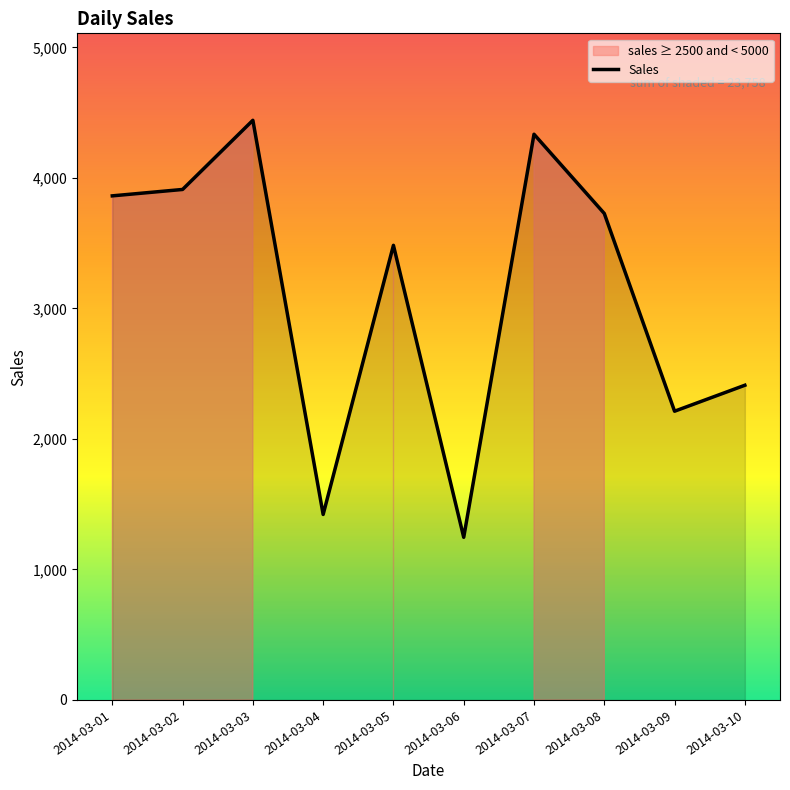

Reading left to right, list all the values displayed in this chart.

2014-03-01=3862	2014-03-02=3911	2014-03-03=4441	2014-03-04=1421	2014-03-05=3483	2014-03-06=1246	2014-03-07=4334	2014-03-08=3727	2014-03-09=2212	2014-03-10=2411